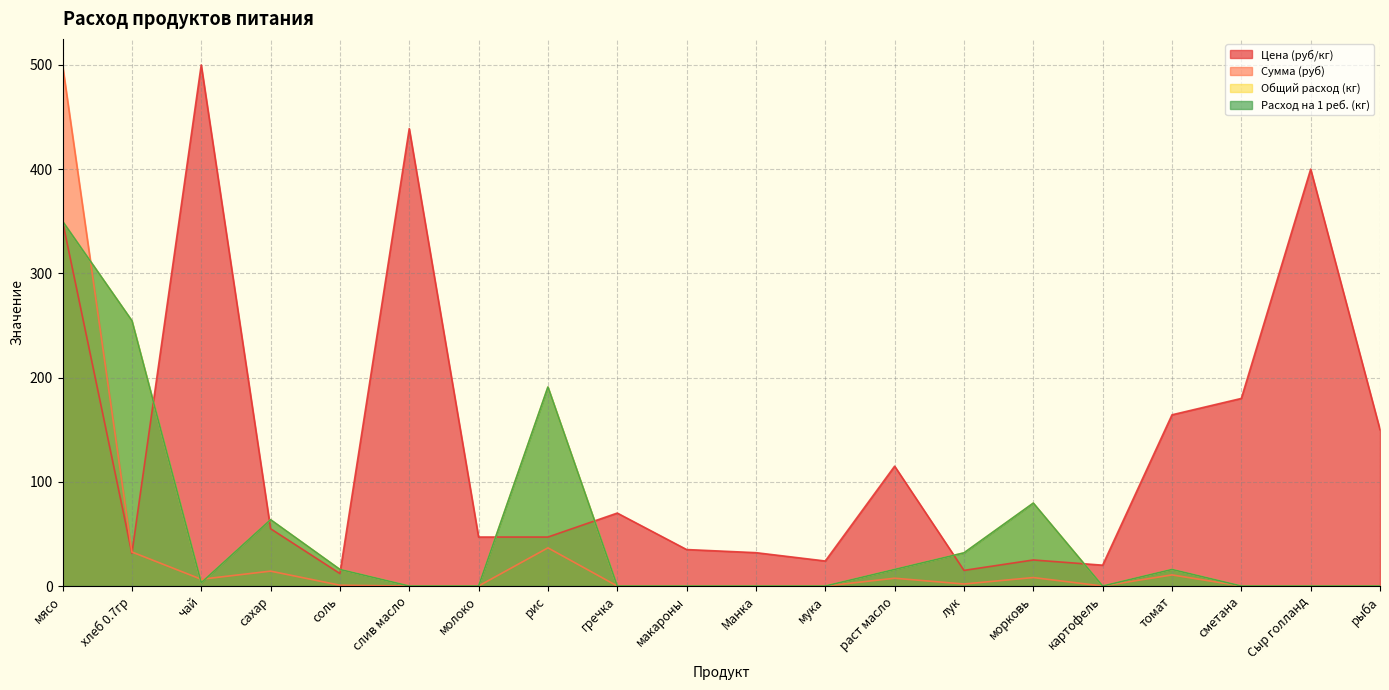

What is the difference between the highest and lowest values at молоко?

47.0